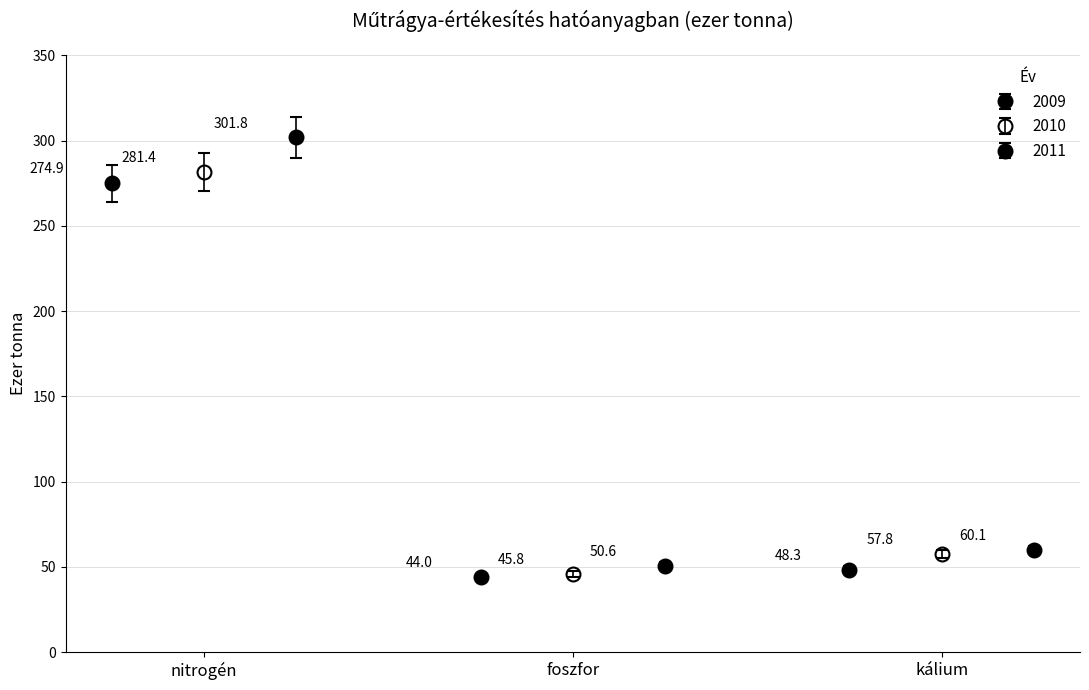

True or false: 2010 has a value of 57.8 at kálium.

True